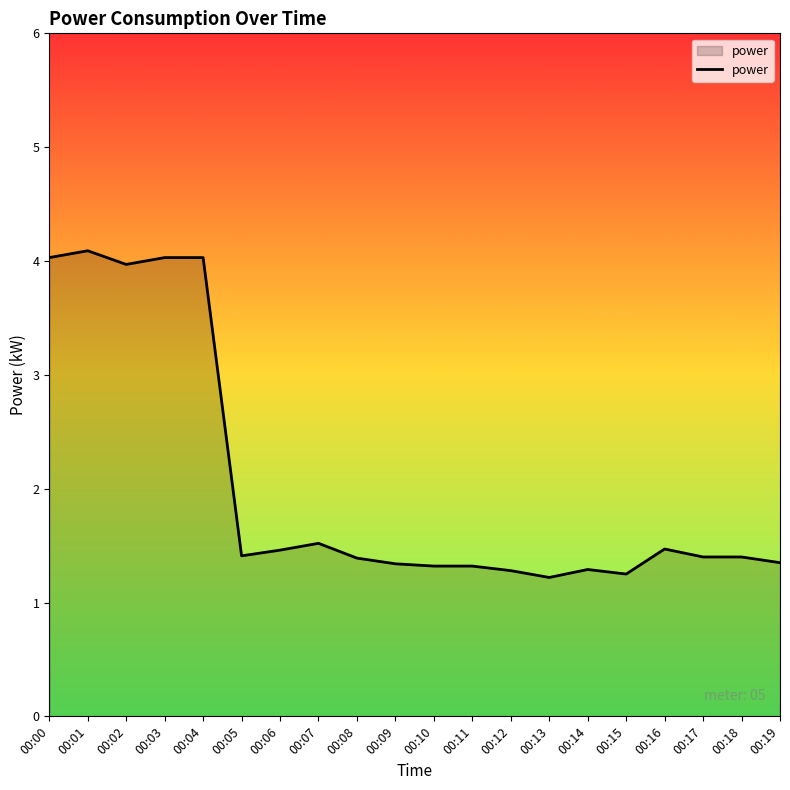

What is the difference between the maximum and minimum values?

2.9